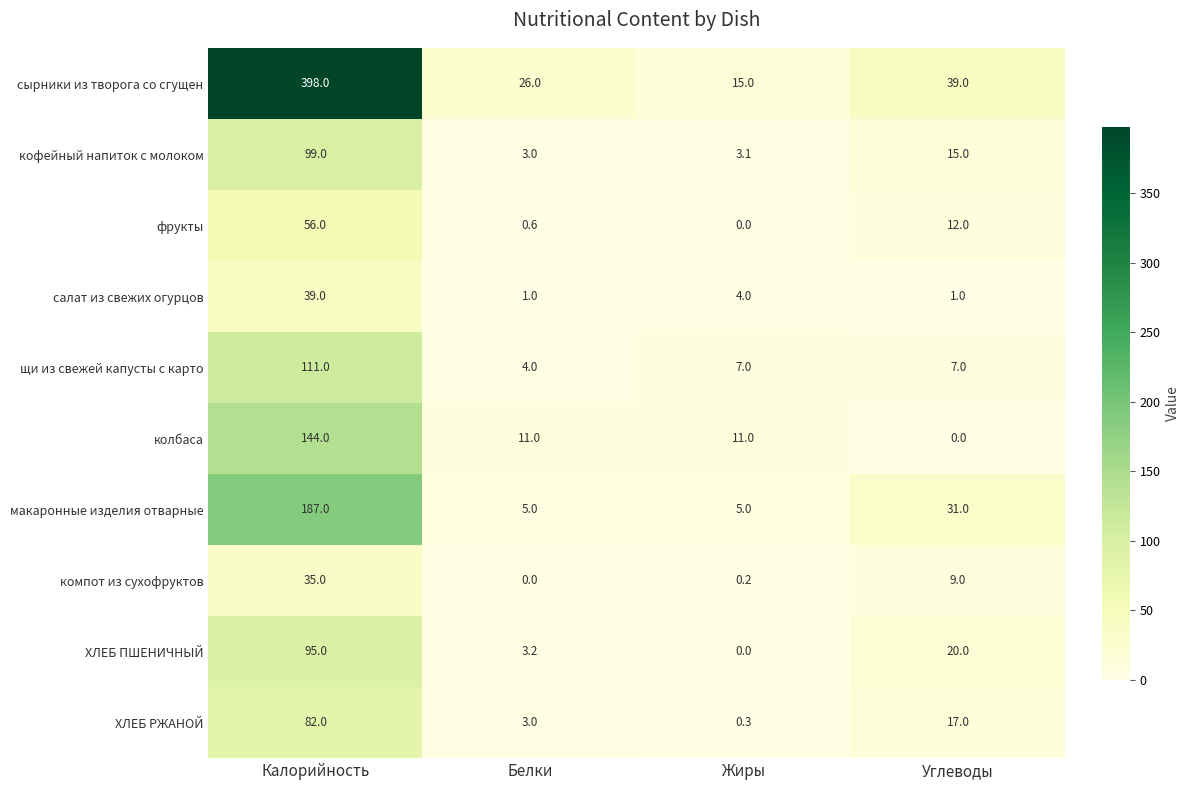

Which series has the widest spread of values?

сырники из творога со сгущен